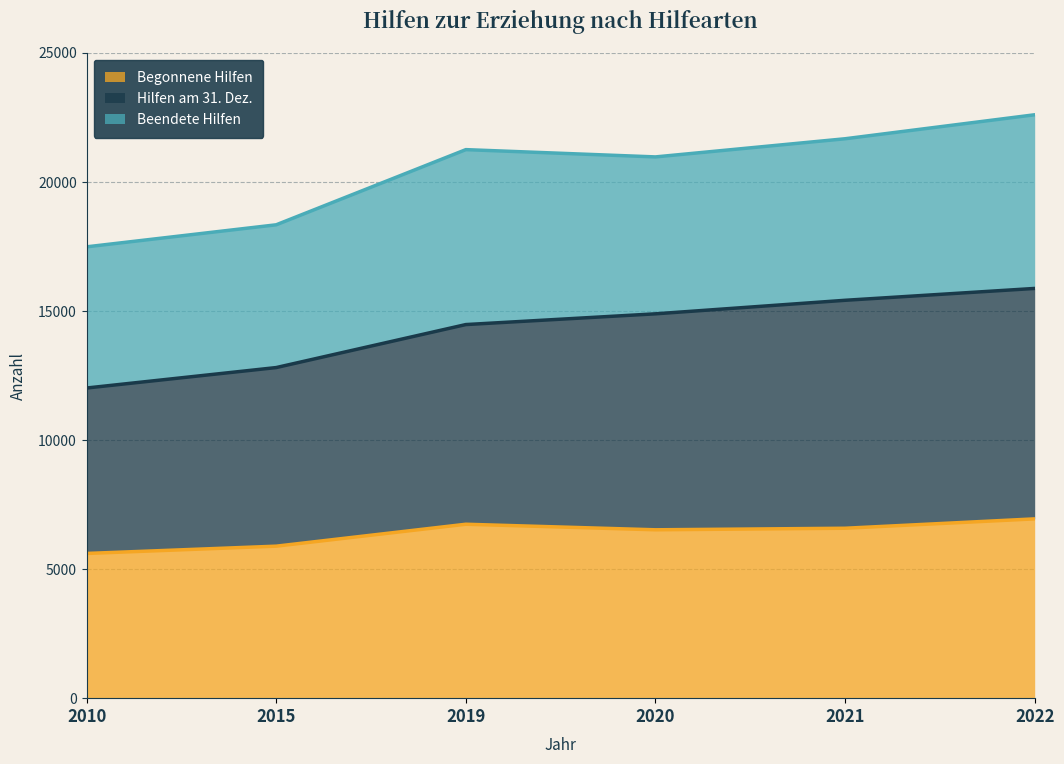

What is the lowest value of the Begonnene Hilfen series?

5604